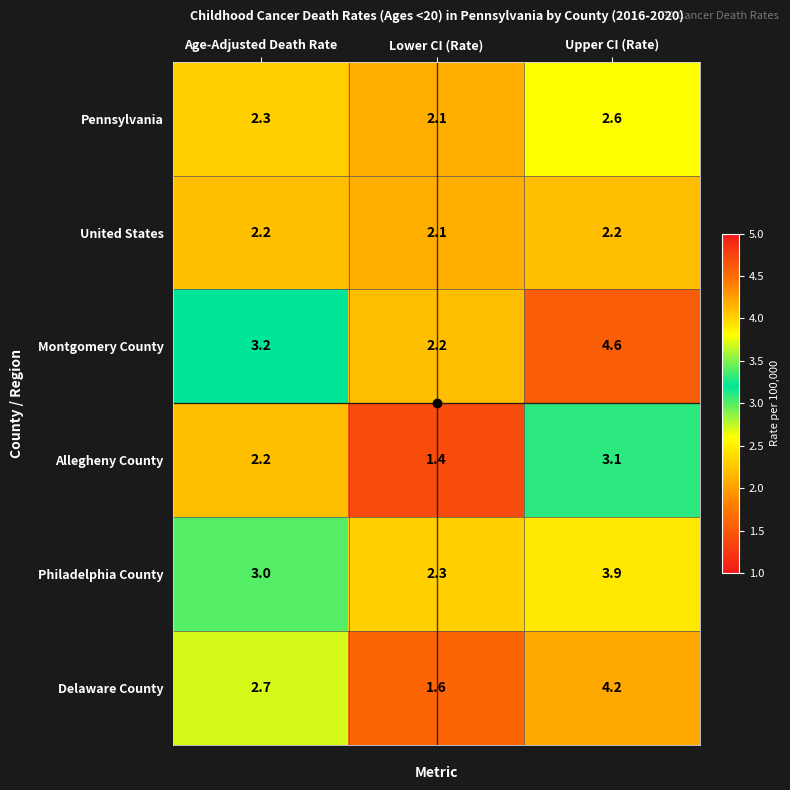

What is the sum of the Philadelphia County values at Lower CI (Rate) and Upper CI (Rate)?

6.2